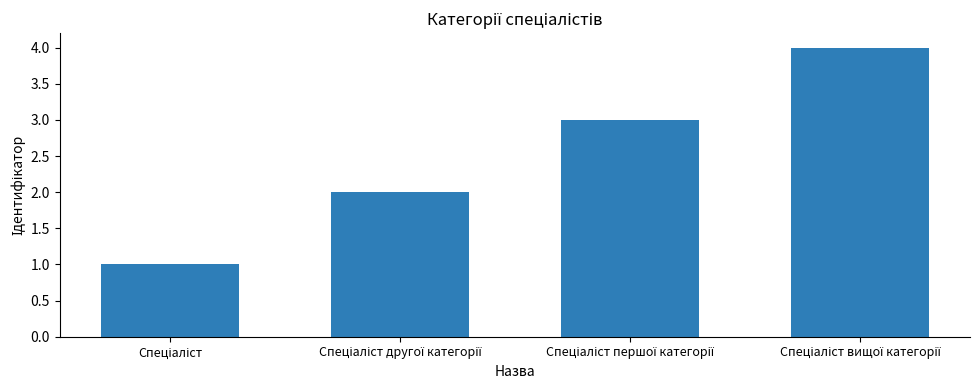

What is the difference between the maximum and minimum values?

3